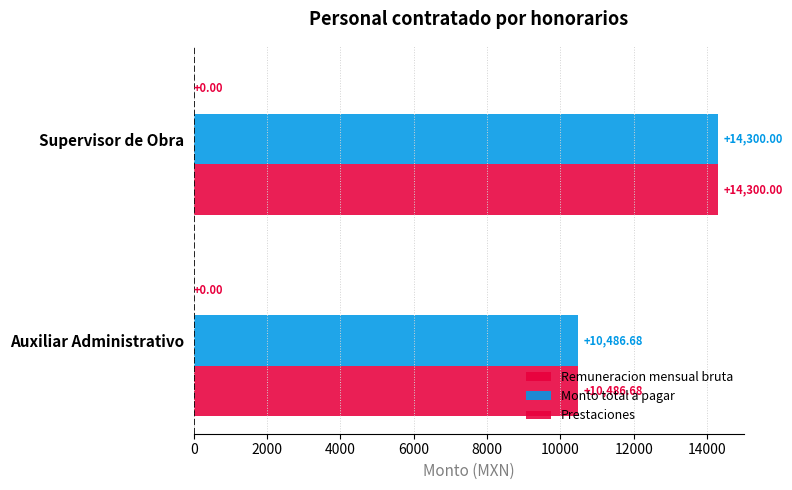

What is the difference between the maximum and minimum values in the Remuneracion mensual bruta series?

3813.3